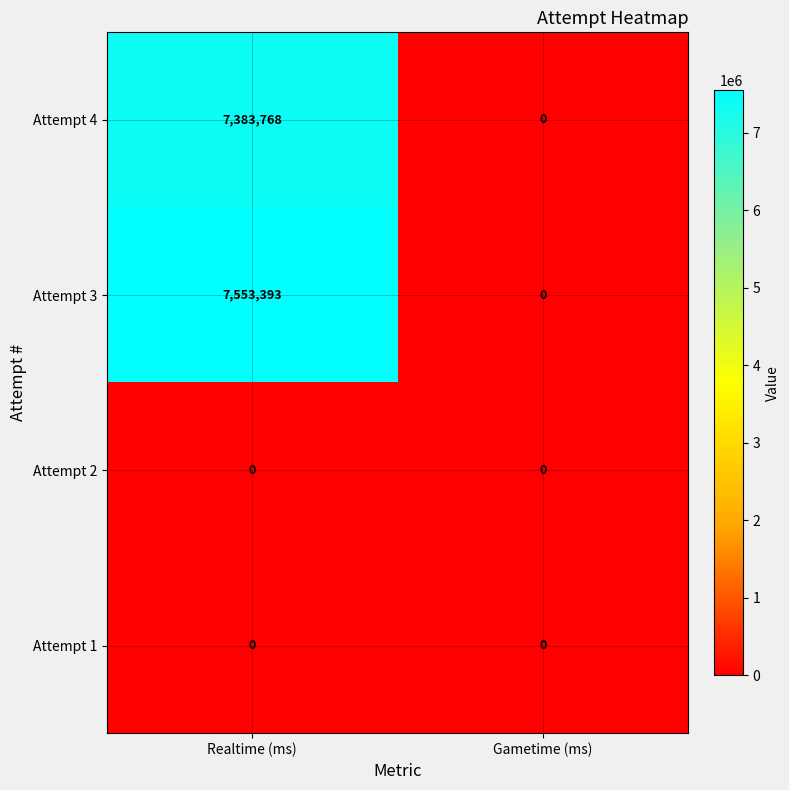

Which category has the lowest value in the Attempt 4 series?

Gametime (ms)